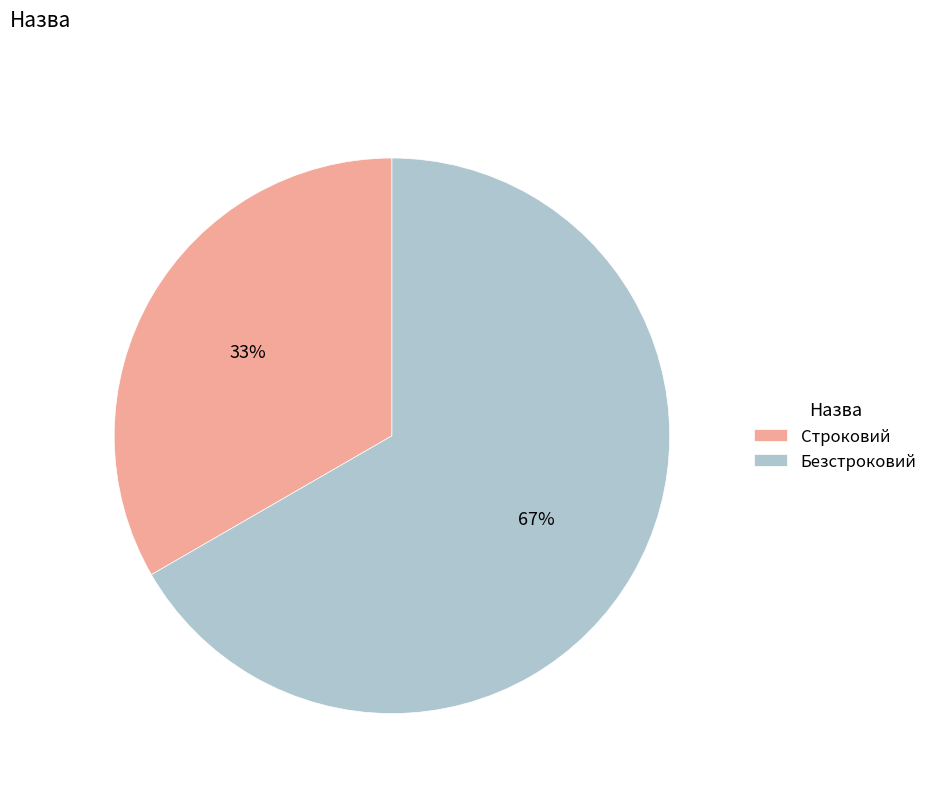

Rank the categories by value from highest to lowest.

Безстроковий, Строковий